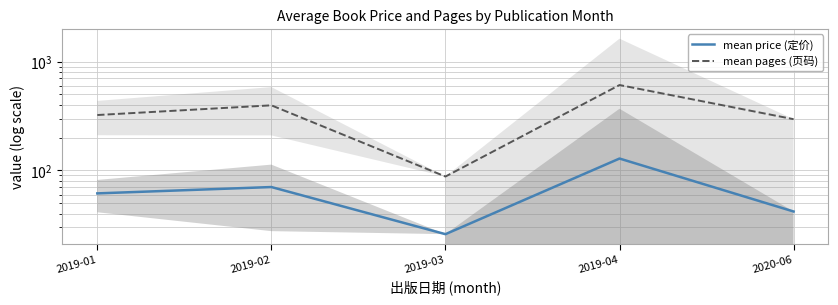

Reading left to right, list all the values displayed in this chart.

mean price (定价): 61.6	70.5	26.0	128.7	42.0
mean pages (页码): 323.2	396.8	88.0	609.5	296.0